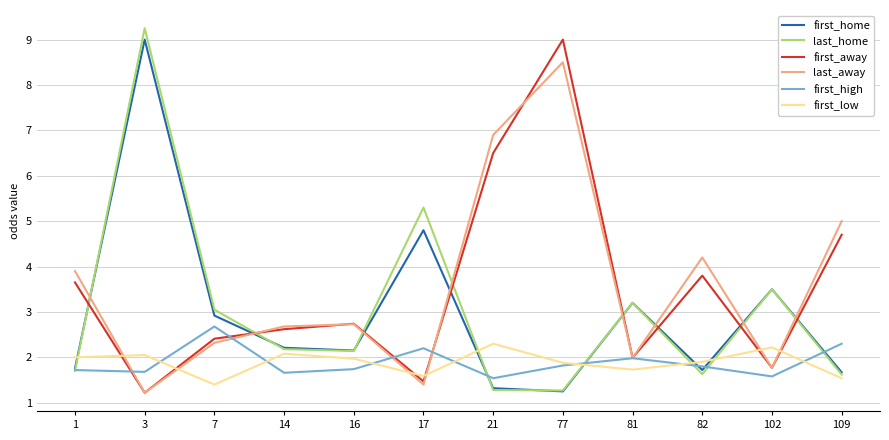

What is the difference between the maximum and minimum values in the first_high series?

1.1